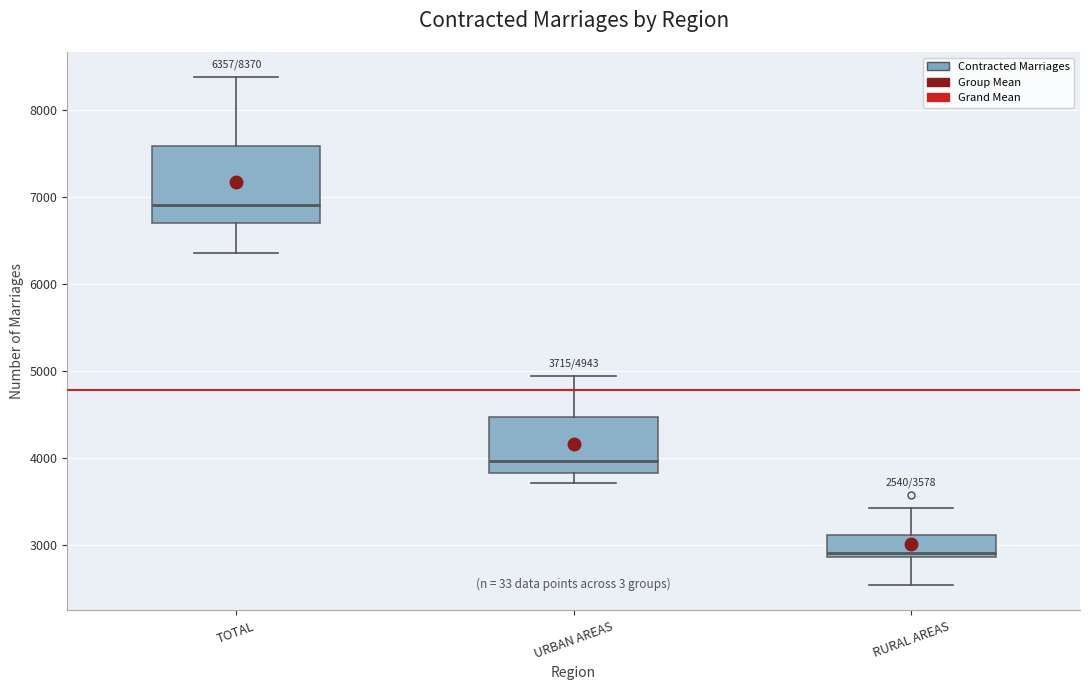

Comparing the boxes themselves (not the whiskers), which one is the tallest?

TOTAL